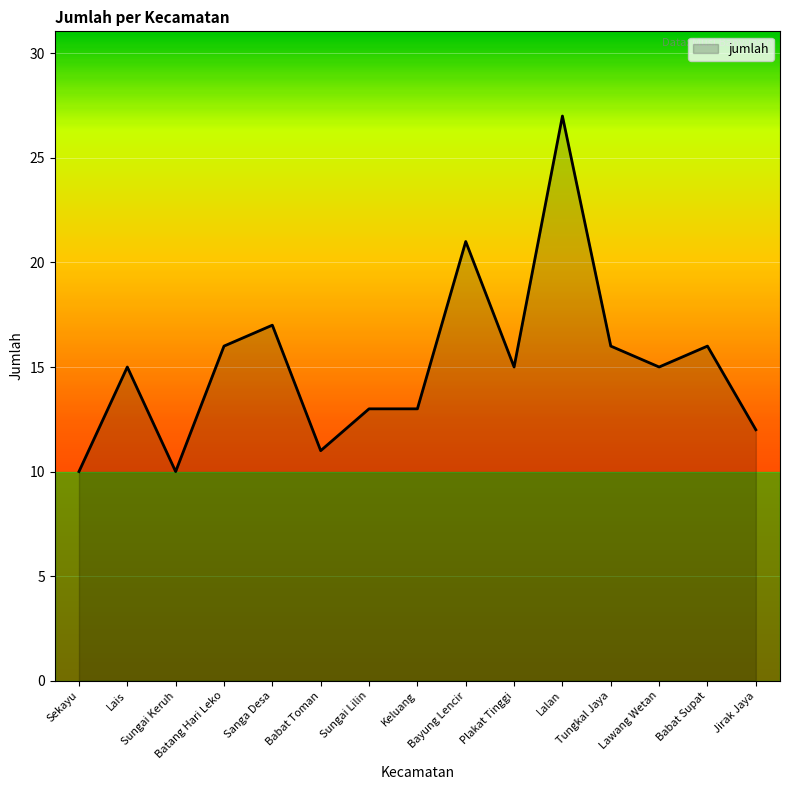

What position from the left is Sanga Desa?

5